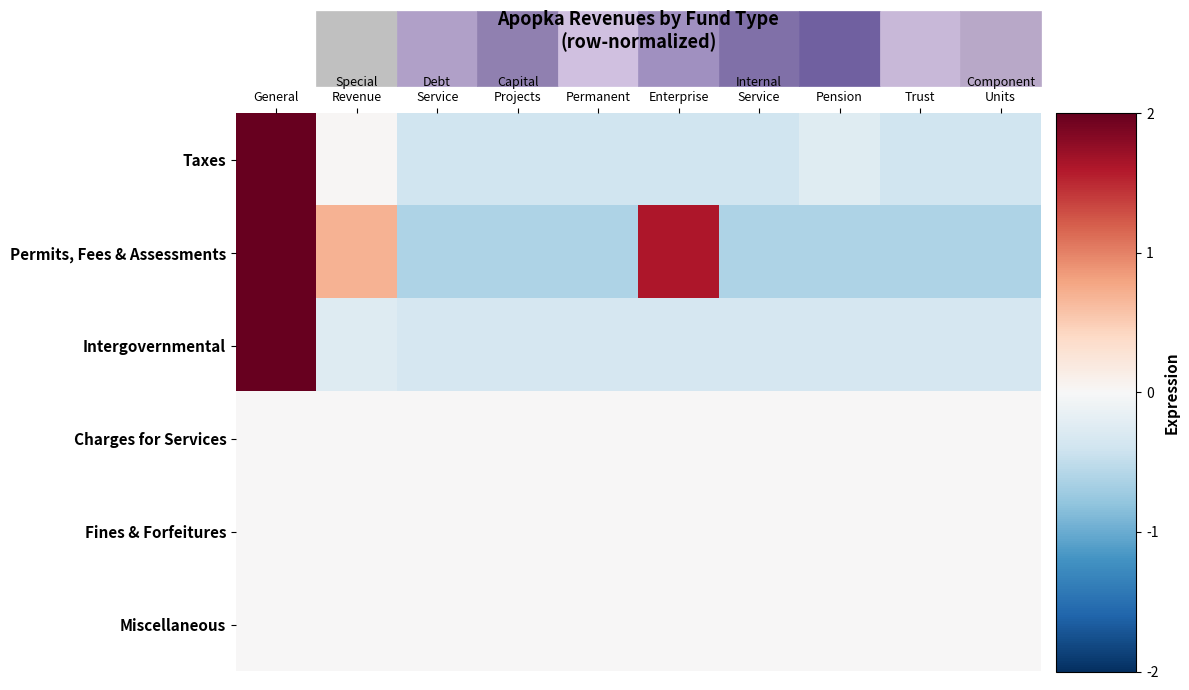

Reading left to right, what are all the values shown in this chart?

Taxes: General=2.0	Special
Revenue=0.0	Debt
Service=-0.4	Capital
Projects=-0.4	Permanent=-0.4	Enterprise=-0.4	Internal
Service=-0.4	Pension=-0.2	Trust=-0.4	Component
Units=-0.4
Permits, Fees & Assessments: General=2.0	Special
Revenue=0.7	Debt
Service=-0.6	Capital
Projects=-0.6	Permanent=-0.6	Enterprise=1.6	Internal
Service=-0.6	Pension=-0.6	Trust=-0.6	Component
Units=-0.6
Intergovernmental: General=2.0	Special
Revenue=-0.3	Debt
Service=-0.3	Capital
Projects=-0.3	Permanent=-0.3	Enterprise=-0.3	Internal
Service=-0.3	Pension=-0.3	Trust=-0.3	Component
Units=-0.3
Charges for Services: General=0.0	Special
Revenue=0.0	Debt
Service=0.0	Capital
Projects=0.0	Permanent=0.0	Enterprise=0.0	Internal
Service=0.0	Pension=0.0	Trust=0.0	Component
Units=0.0
Fines & Forfeitures: General=0.0	Special
Revenue=0.0	Debt
Service=0.0	Capital
Projects=0.0	Permanent=0.0	Enterprise=0.0	Internal
Service=0.0	Pension=0.0	Trust=0.0	Component
Units=0.0
Miscellaneous: General=0.0	Special
Revenue=0.0	Debt
Service=0.0	Capital
Projects=0.0	Permanent=0.0	Enterprise=0.0	Internal
Service=0.0	Pension=0.0	Trust=0.0	Component
Units=0.0